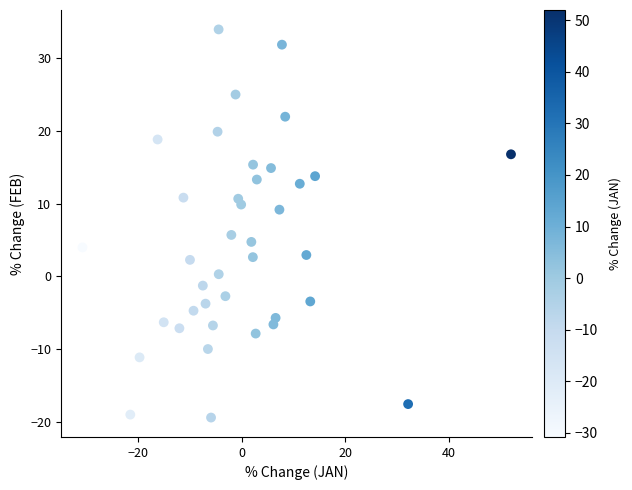

What Y value in the scatter plot is closest to 7?

5.7